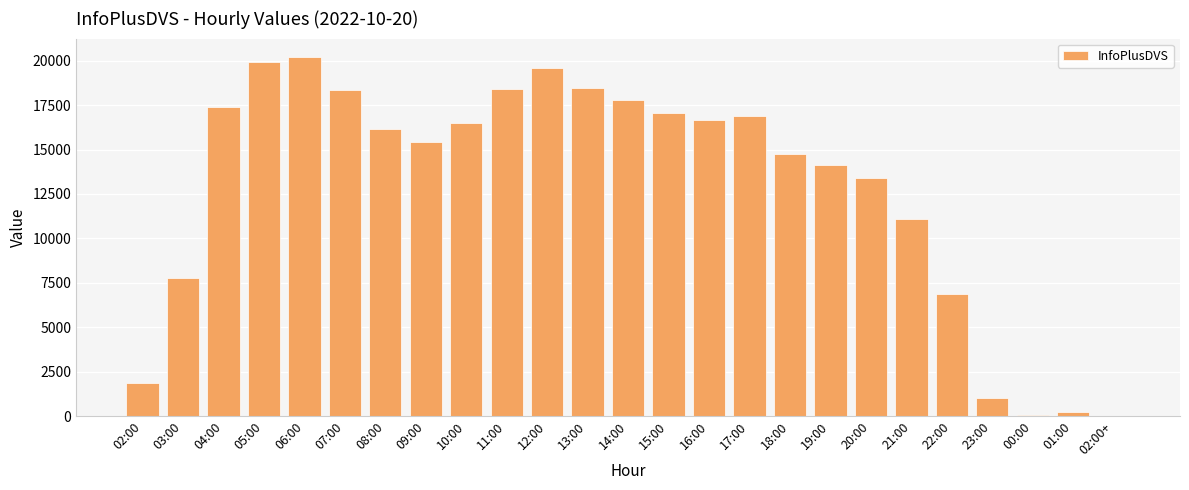

What is the maximum value shown in the chart?

20225